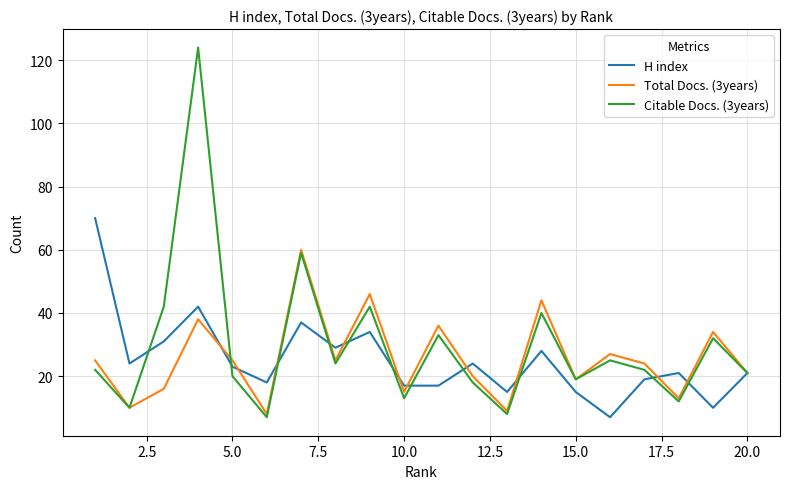

What is the minimum value shown in the chart?

7